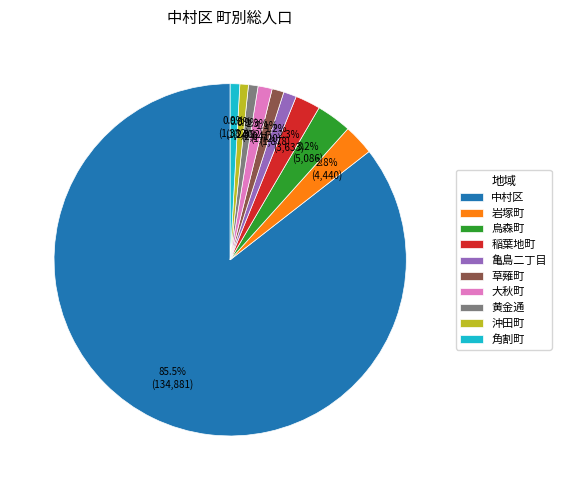

What is the largest slice in the pie chart?

中村区